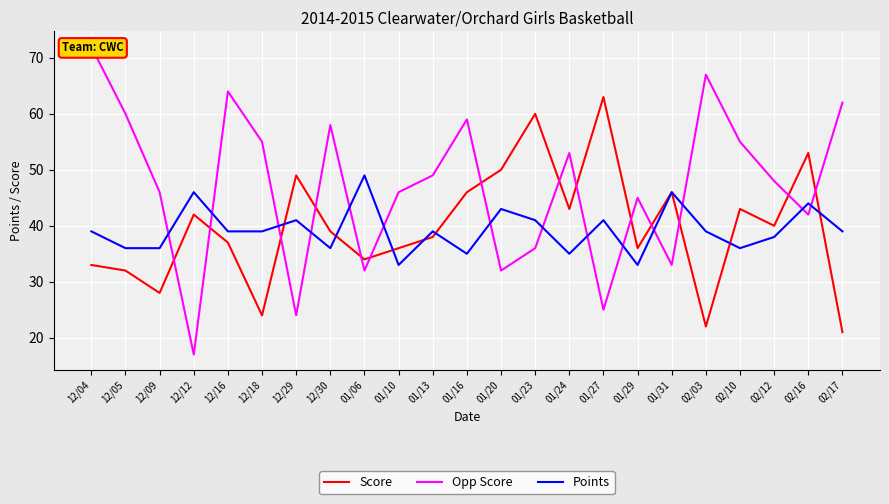

Is the value of Points at 01/16 greater than the value of Opp Score at 12/29?

Yes